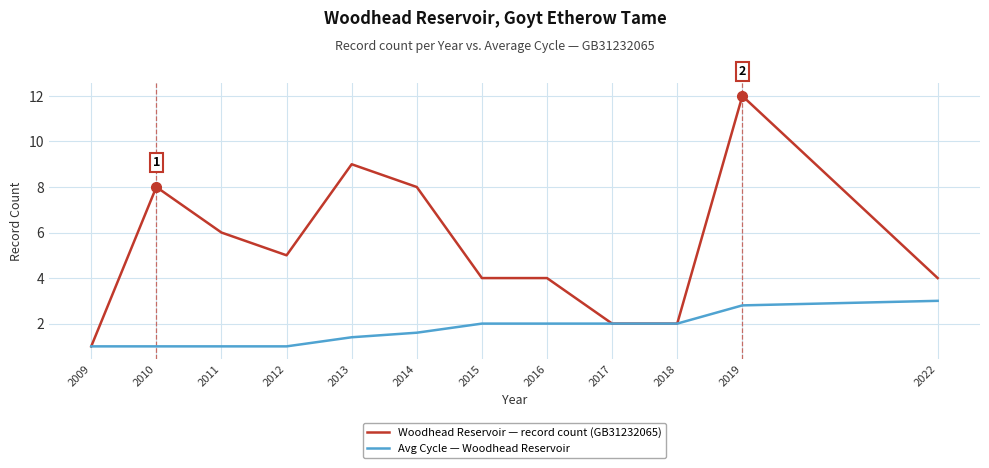

What value does the Avg Cycle — Woodhead Reservoir series have at 2022?

3.0